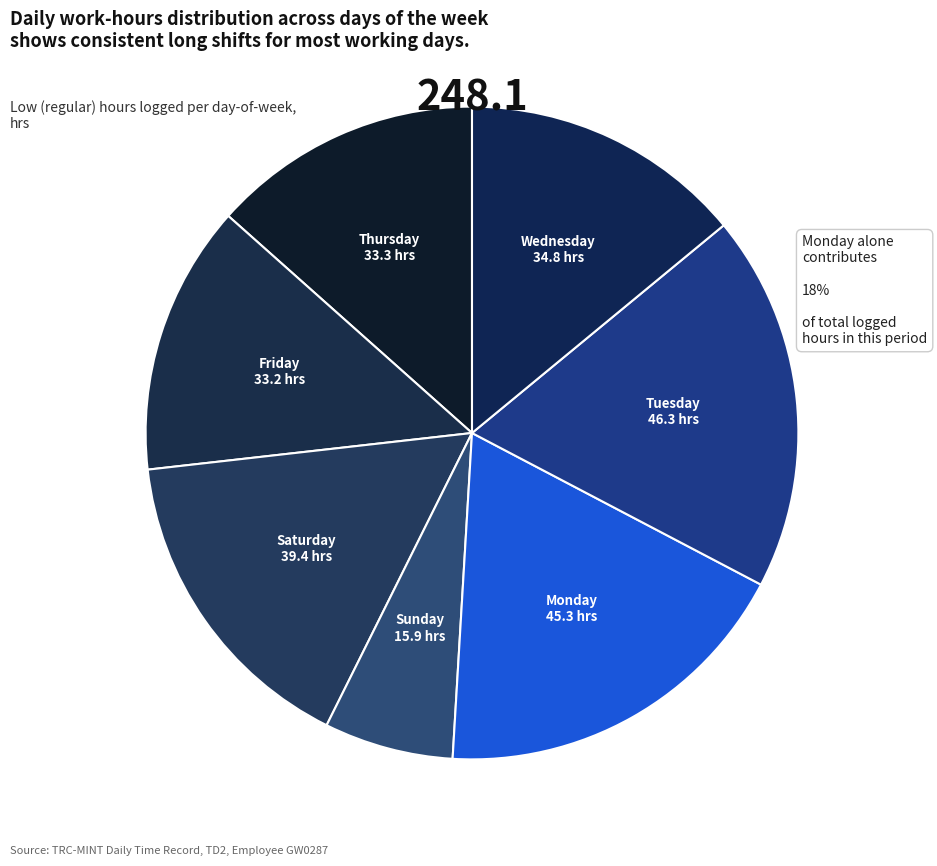

How many segments does this pie chart have?

7